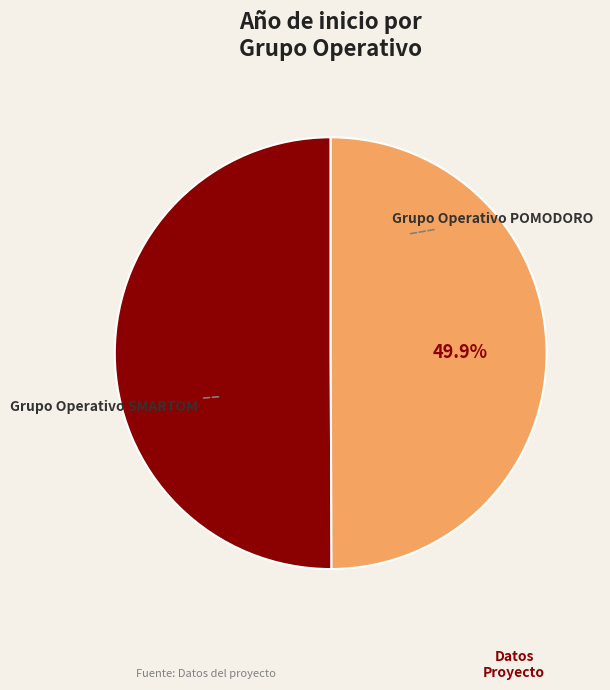

To the nearest percent, what is the average slice percentage?

50%